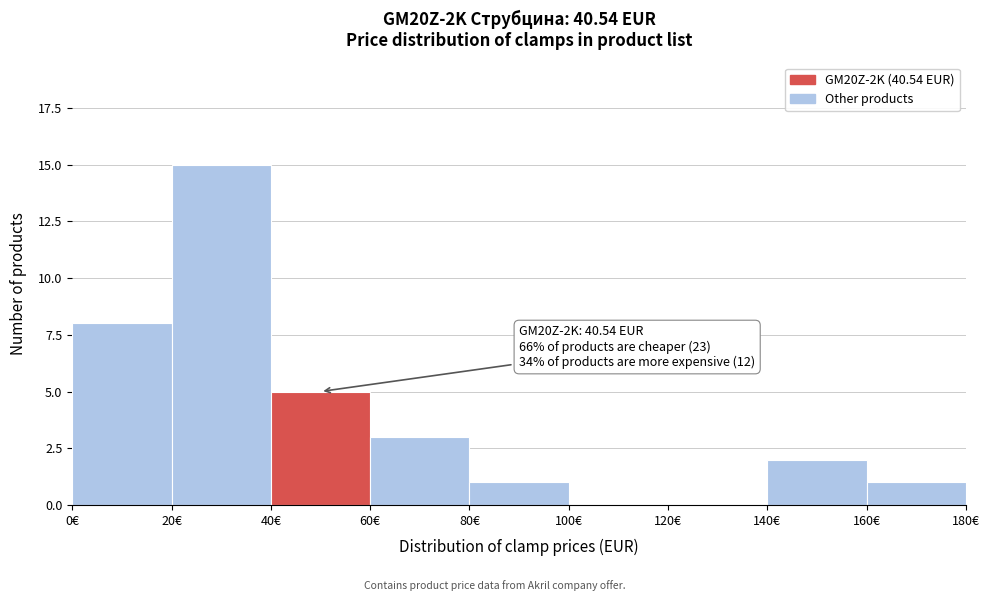

Over which range of the x-axis is the bar tallest?

20 to 40